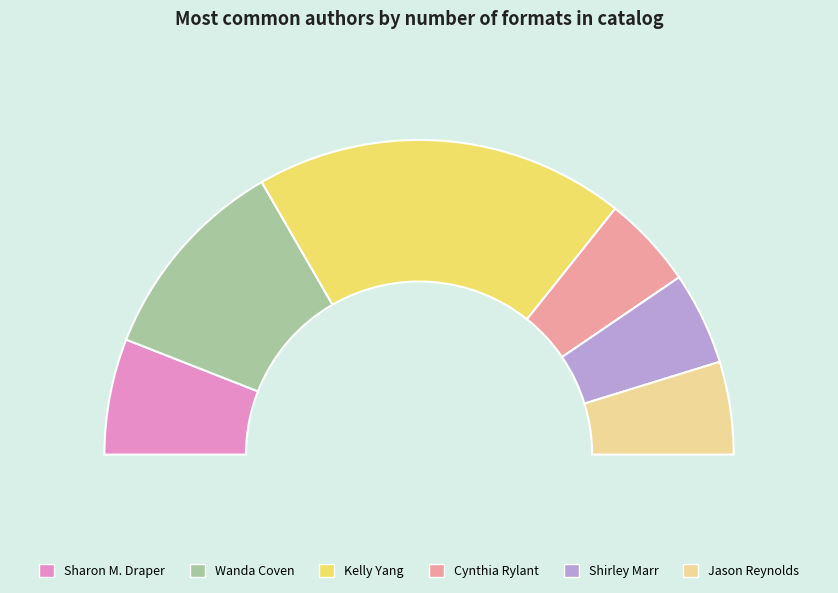

How many slices are in this pie chart?

6